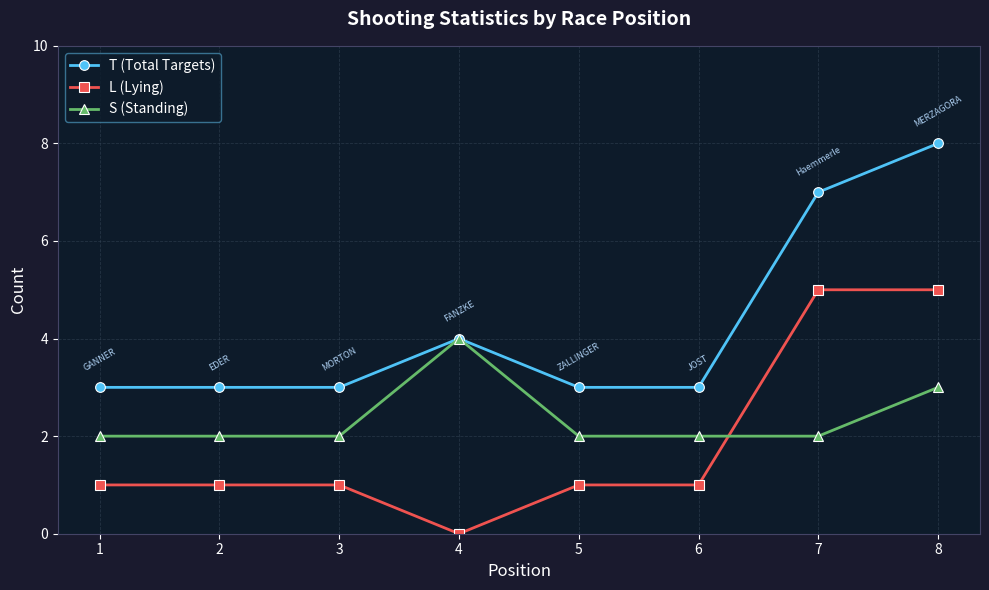

How many values in L (Lying) are above zero?

7